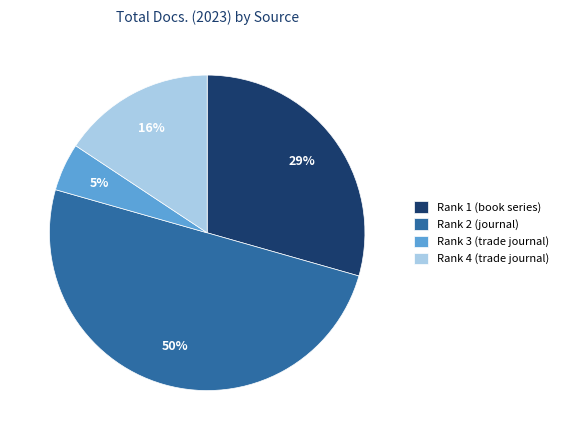

To the nearest percent, what is the difference between the largest and smallest slice percentages?

45%